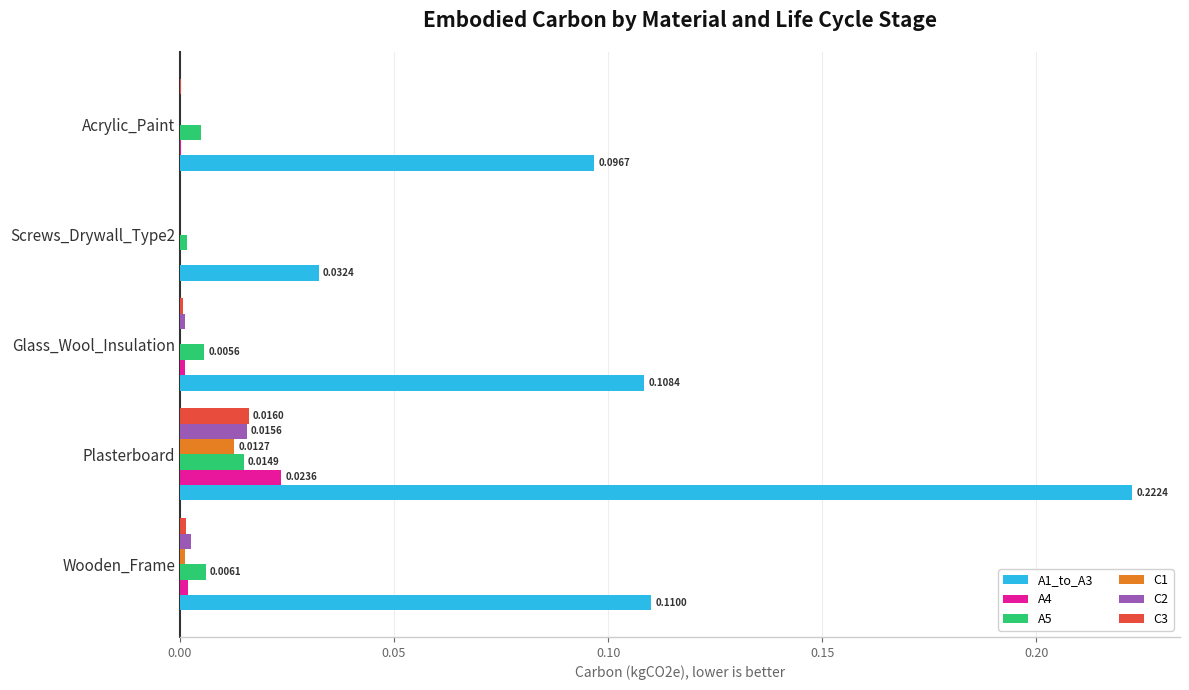

Which category has the highest value across all series?

Plasterboard